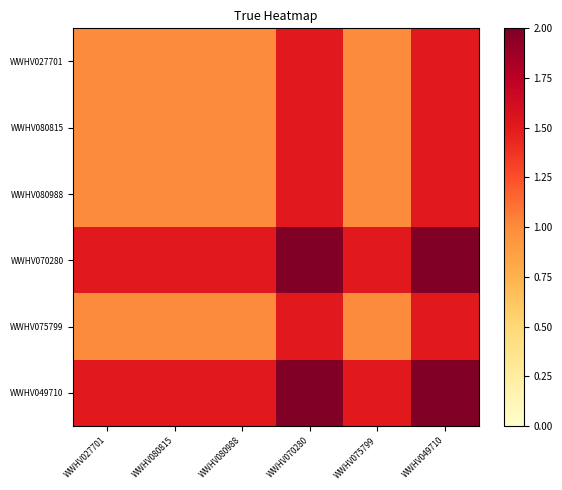

Reading left to right, list all the values displayed in this chart.

WWHV027701: WWHV027701=1.0	WWHV080815=1.0	WWHV080988=1.0	WWHV070280=1.5	WWHV075799=1.0	WWHV049710=1.5
WWHV080815: WWHV027701=1.0	WWHV080815=1.0	WWHV080988=1.0	WWHV070280=1.5	WWHV075799=1.0	WWHV049710=1.5
WWHV080988: WWHV027701=1.0	WWHV080815=1.0	WWHV080988=1.0	WWHV070280=1.5	WWHV075799=1.0	WWHV049710=1.5
WWHV070280: WWHV027701=1.5	WWHV080815=1.5	WWHV080988=1.5	WWHV070280=2.0	WWHV075799=1.5	WWHV049710=2.0
WWHV075799: WWHV027701=1.0	WWHV080815=1.0	WWHV080988=1.0	WWHV070280=1.5	WWHV075799=1.0	WWHV049710=1.5
WWHV049710: WWHV027701=1.5	WWHV080815=1.5	WWHV080988=1.5	WWHV070280=2.0	WWHV075799=1.5	WWHV049710=2.0